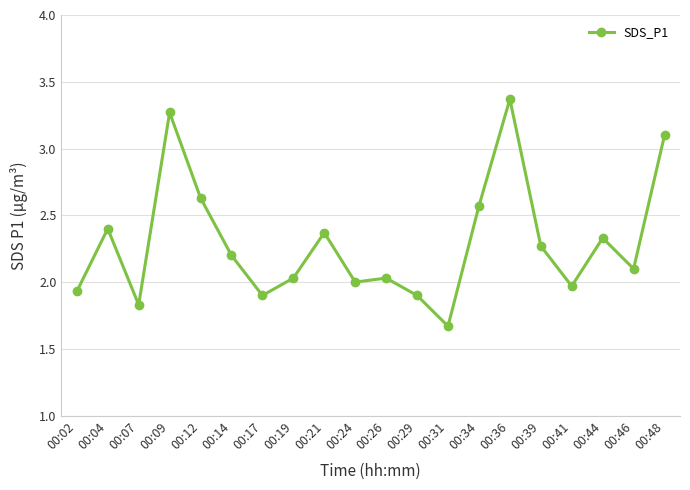

True or false: the data shows 2.5 at 00:17.

False